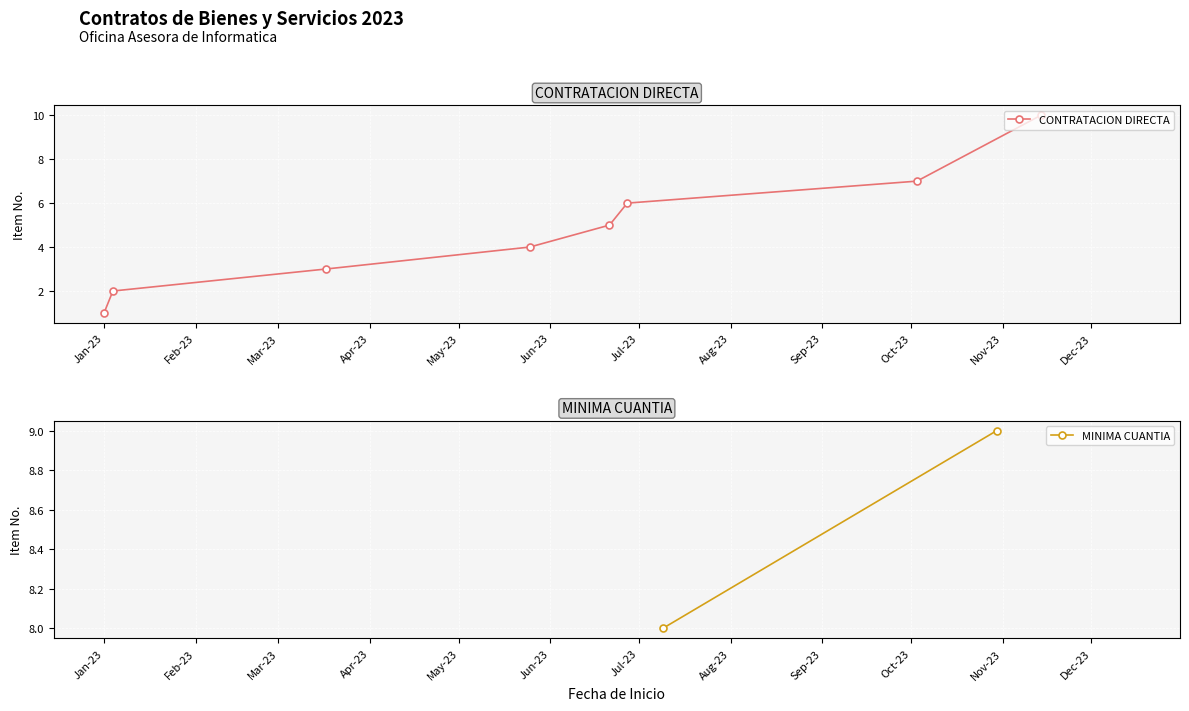

What is the greatest value displayed?

10